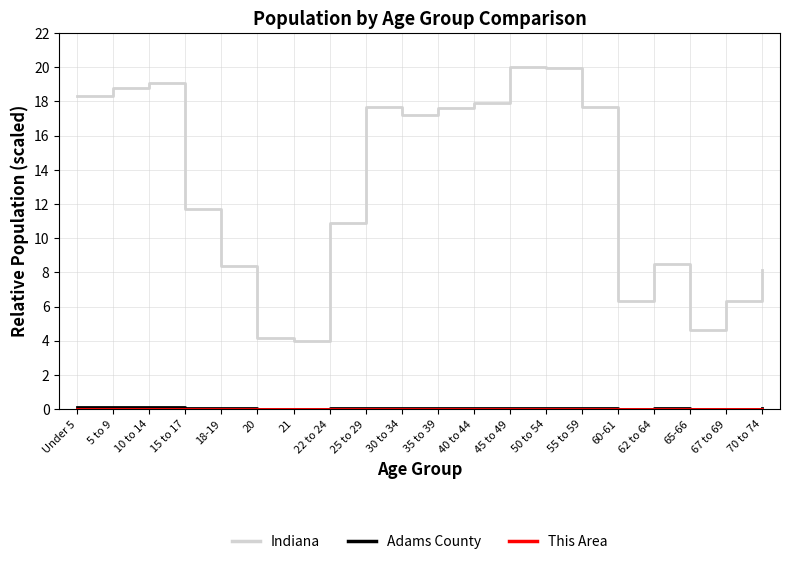

Is it true that Indiana equals 27.1 at Under 5?

False